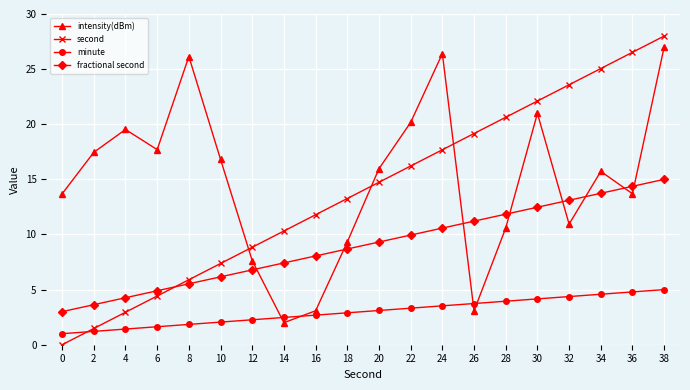

Is the value of second at 16 greater than the value of minute at 30?

Yes